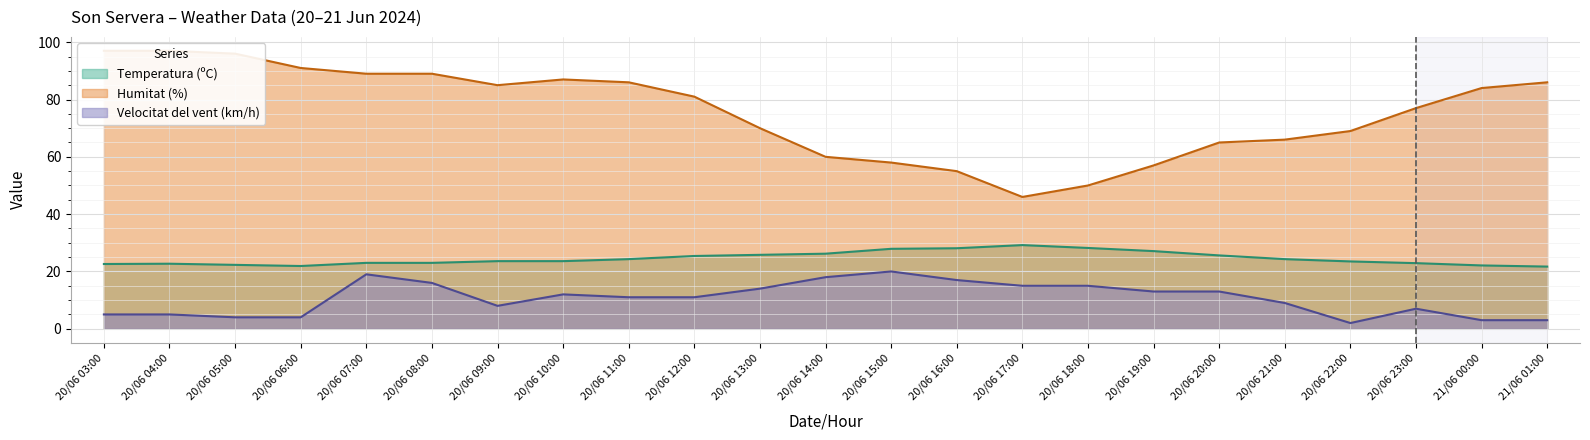

True or false: Humitat (%) and Velocitat del vent (km/h) intersect in this chart.

False